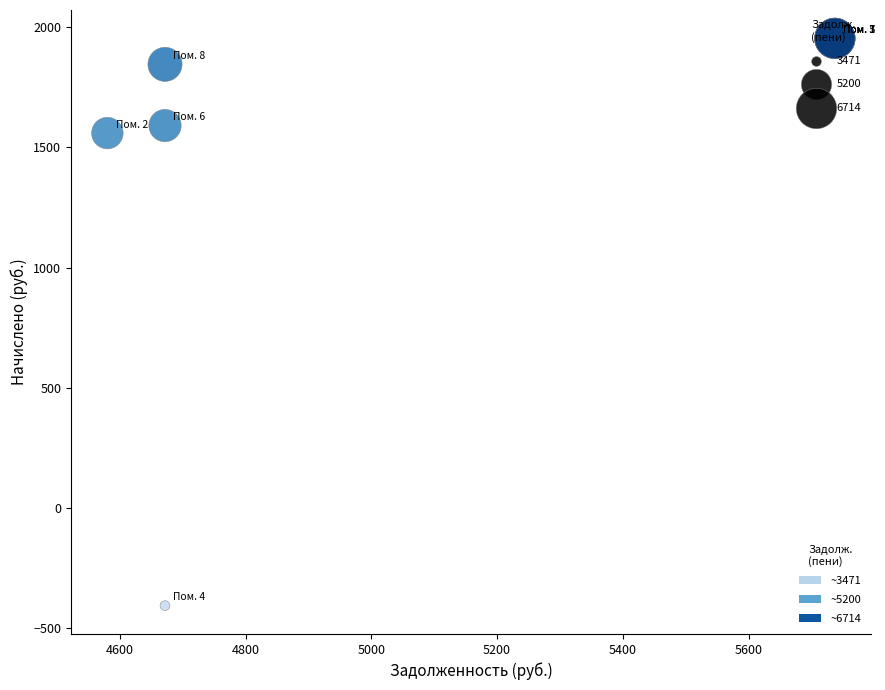

What Y value in the scatter plot is closest to 774?

1560.0